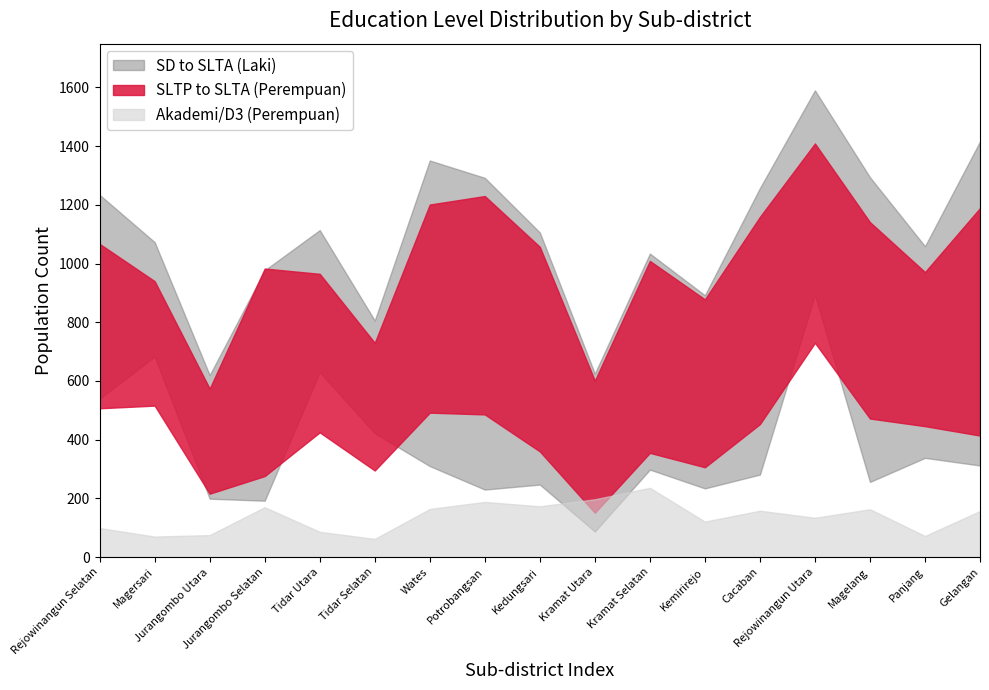

Reading left to right, what are all the values shown in this chart?

SD_Laki: Rejowinangun Selatan=540	Magersari=683	Jurangombo Utara=199	Jurangombo Selatan=192	Tidar Utara=630	Tidar Selatan=422	Wates=310	Potrobangsan=230	Kedungsari=247	Kramat Utara=87	Kramat Selatan=298	Kemirirejo=234	Cacaban=281	Rejowinangun Utara=893	Magelang=256	Panjang=338	Gelangan=312
SD_Perempuan: Rejowinangun Selatan=797	Magersari=858	Jurangombo Utara=306	Jurangombo Selatan=341	Tidar Utara=844	Tidar Selatan=529	Wates=542	Potrobangsan=449	Kedungsari=427	Kramat Utara=123	Kramat Selatan=444	Kemirirejo=364	Cacaban=484	Rejowinangun Utara=1254	Magelang=489	Panjang=571	Gelangan=517
SLTP_Perempuan: Rejowinangun Selatan=507	Magersari=516	Jurangombo Utara=216	Jurangombo Selatan=276	Tidar Utara=425	Tidar Selatan=295	Wates=492	Potrobangsan=486	Kedungsari=360	Kramat Utara=151	Kramat Selatan=355	Kemirirejo=306	Cacaban=453	Rejowinangun Utara=730	Magelang=472	Panjang=446	Gelangan=414
SLTA_Laki: Rejowinangun Selatan=1234	Magersari=1073	Jurangombo Utara=620	Jurangombo Selatan=977	Tidar Utara=1114	Tidar Selatan=806	Wates=1351	Potrobangsan=1292	Kedungsari=1106	Kramat Utara=625	Kramat Selatan=1034	Kemirirejo=892	Cacaban=1257	Rejowinangun Utara=1590	Magelang=1294	Panjang=1059	Gelangan=1416
SLTA_Perempuan: Rejowinangun Selatan=1067	Magersari=940	Jurangombo Utara=574	Jurangombo Selatan=983	Tidar Utara=965	Tidar Selatan=730	Wates=1201	Potrobangsan=1230	Kedungsari=1057	Kramat Utara=601	Kramat Selatan=1009	Kemirirejo=878	Cacaban=1159	Rejowinangun Utara=1409	Magelang=1141	Panjang=971	Gelangan=1189
Akademi/D3_Perempuan: Rejowinangun Selatan=99	Magersari=70	Jurangombo Utara=75	Jurangombo Selatan=170	Tidar Utara=86	Tidar Selatan=62	Wates=164	Potrobangsan=188	Kedungsari=173	Kramat Utara=197	Kramat Selatan=236	Kemirirejo=121	Cacaban=158	Rejowinangun Utara=134	Magelang=163	Panjang=72	Gelangan=157